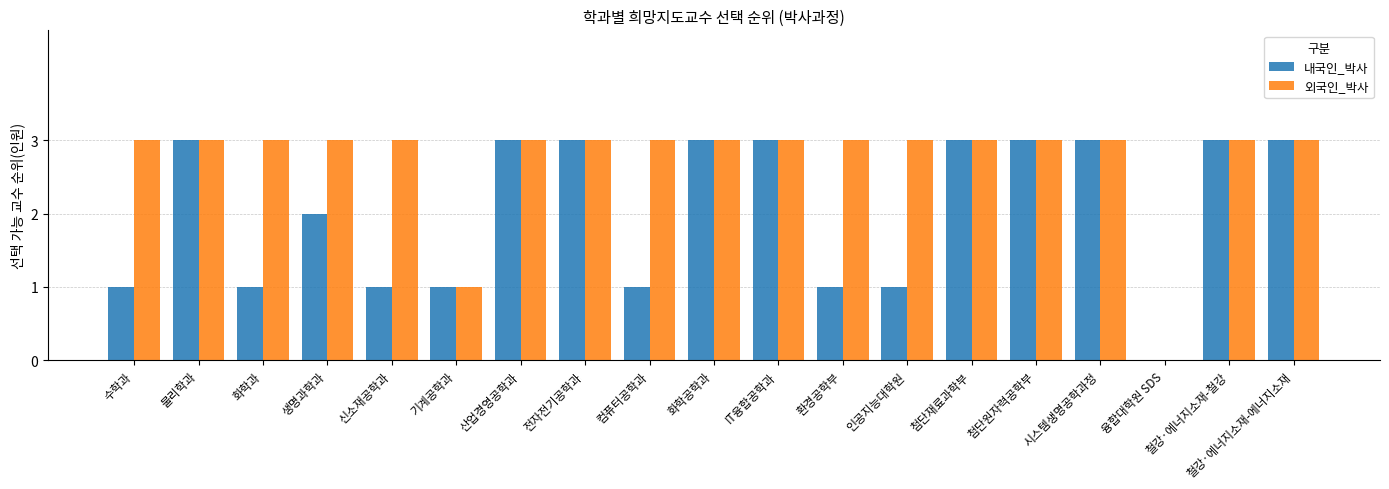

Does the chart contain stacked bars?

No